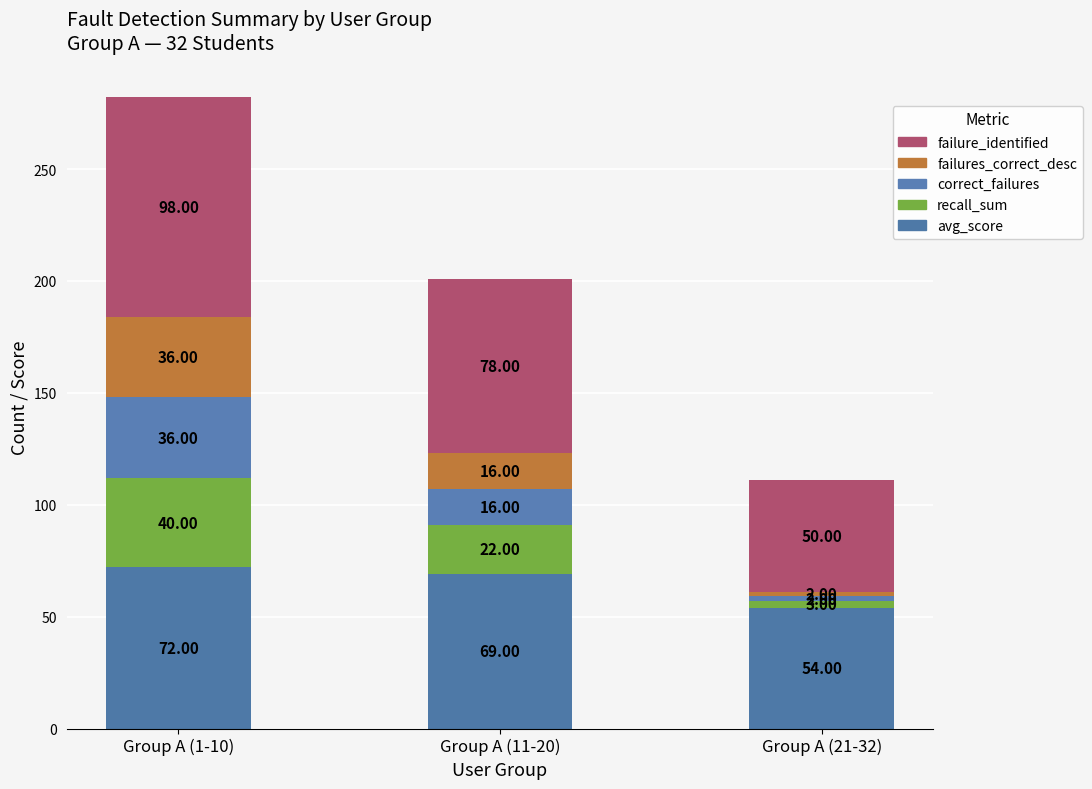

Rank the categories by recall_sum value from highest to lowest.

Group A (1-10), Group A (11-20), Group A (21-32)